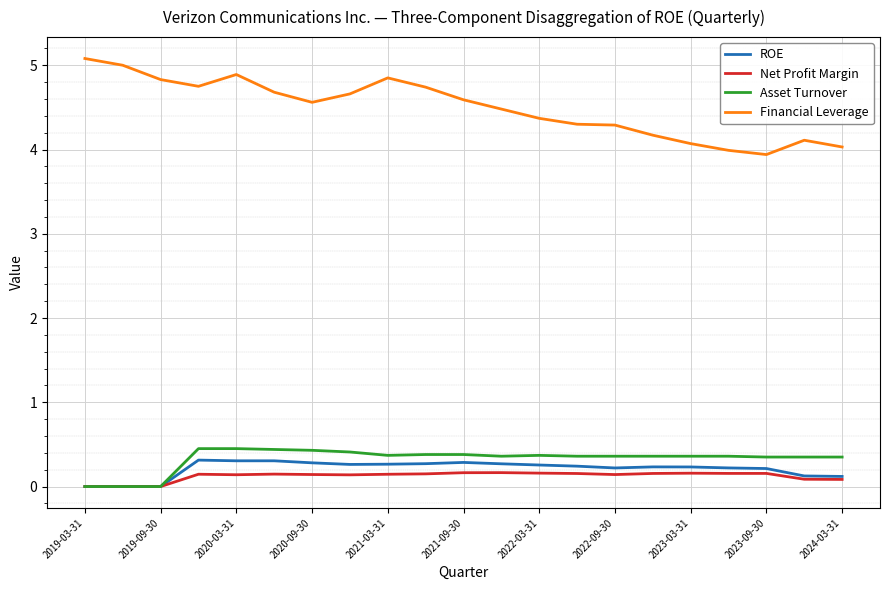

What is the greatest value displayed?

5.1